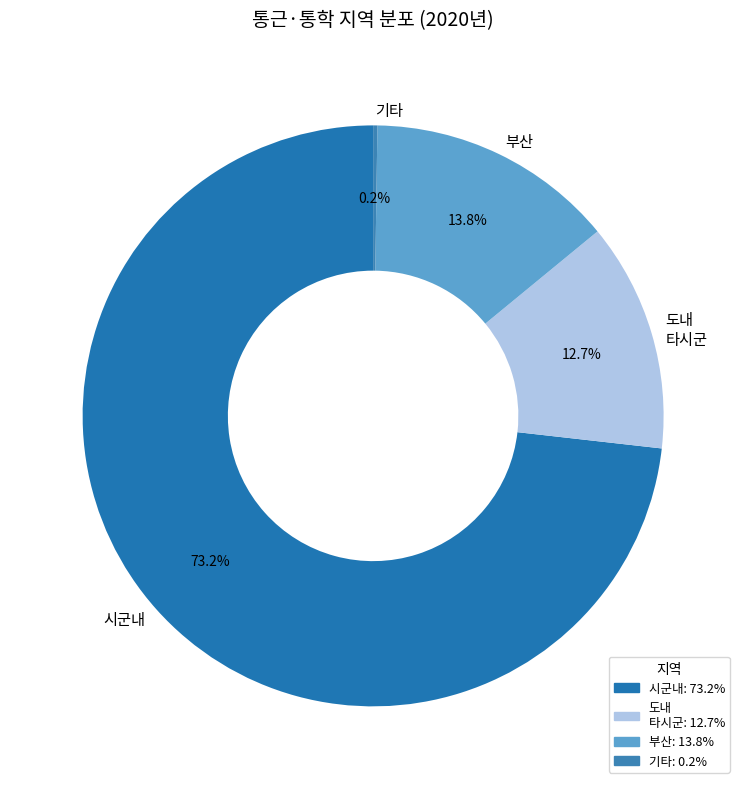

To the nearest percent, what is the difference between the largest and smallest slice percentages?

73%